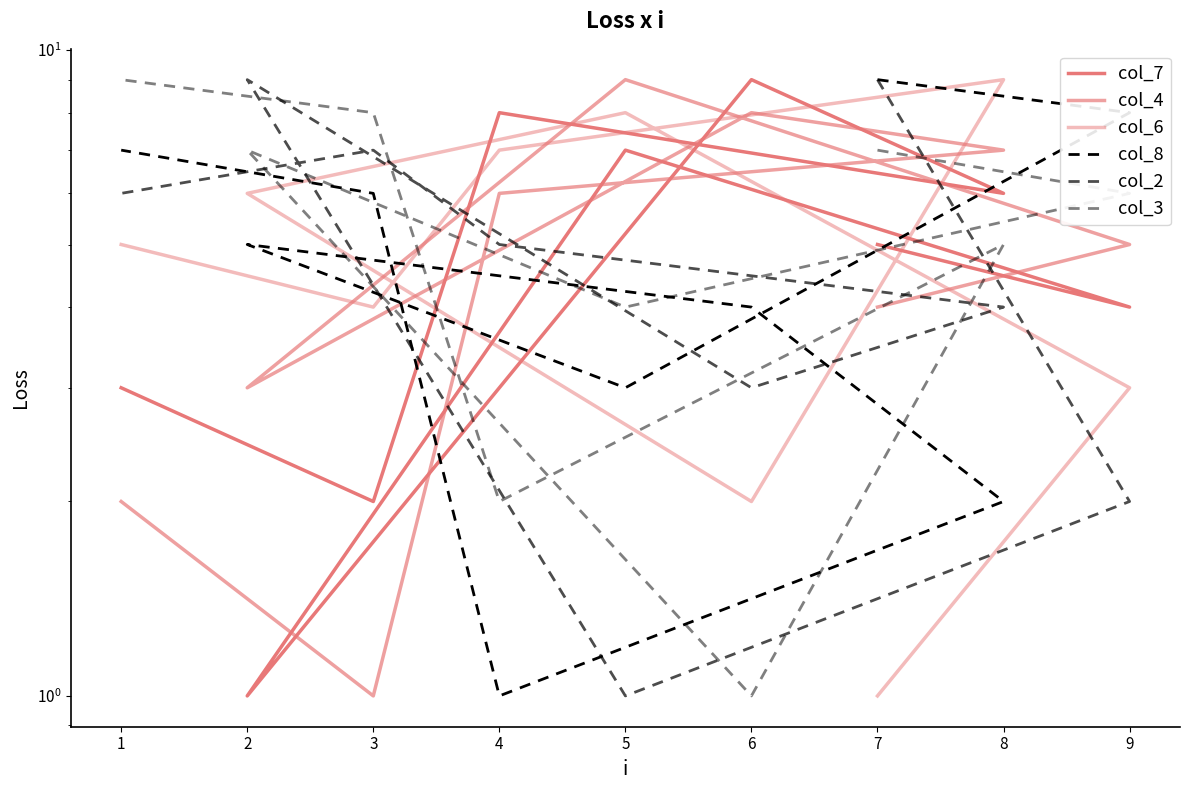

In col_6, how many points are higher than both neighbors (excluding endpoints)?

2